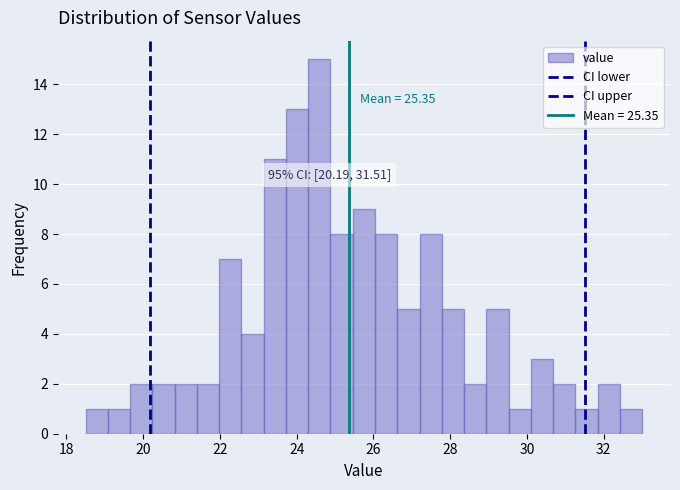

Read against the x-axis, roughly where is the centre of the tallest bar?

24.6